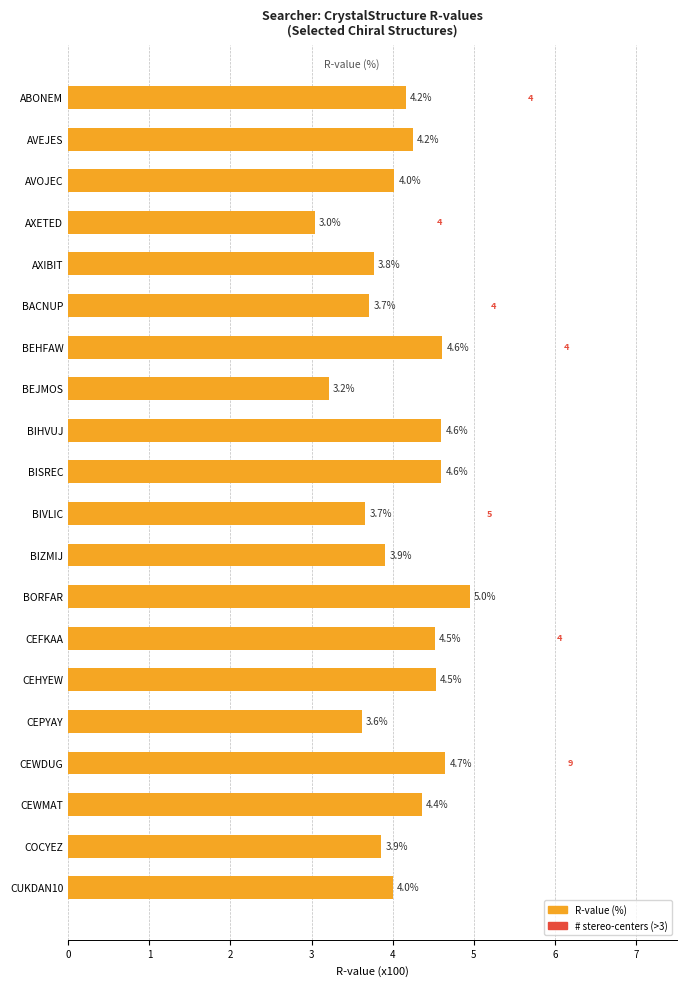

What is the average value?

4.1